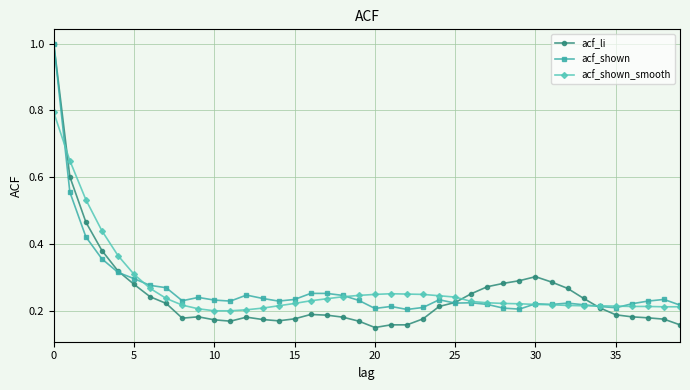

What is the maximum value shown in the chart?

1.0